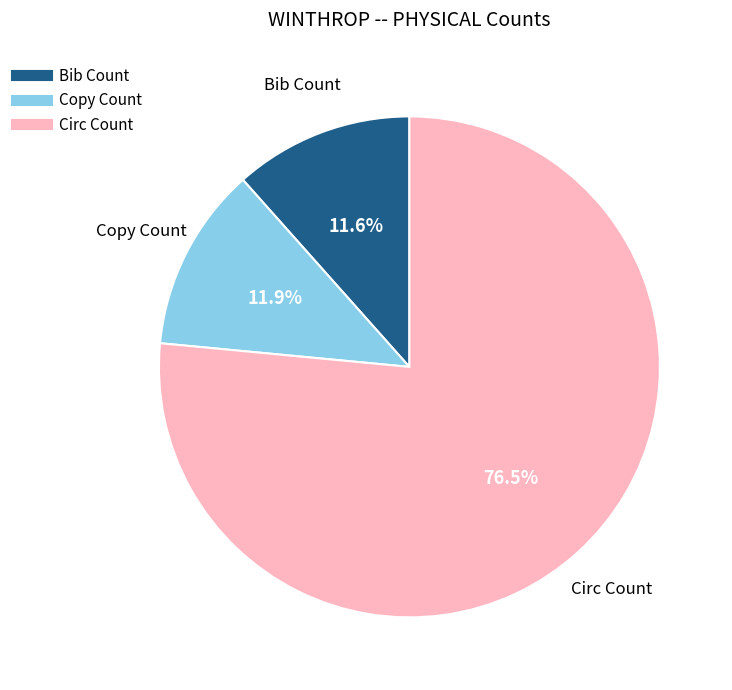

What is the total percentage of Copy Count and Bib Count?

23.5%